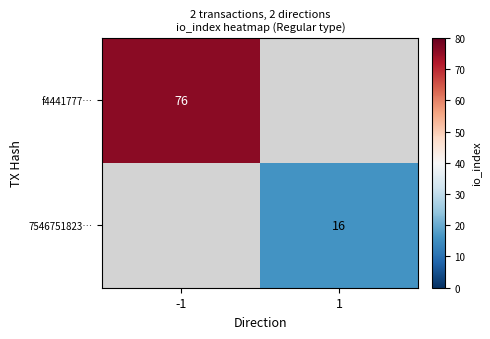

How many data points does each series have?

2